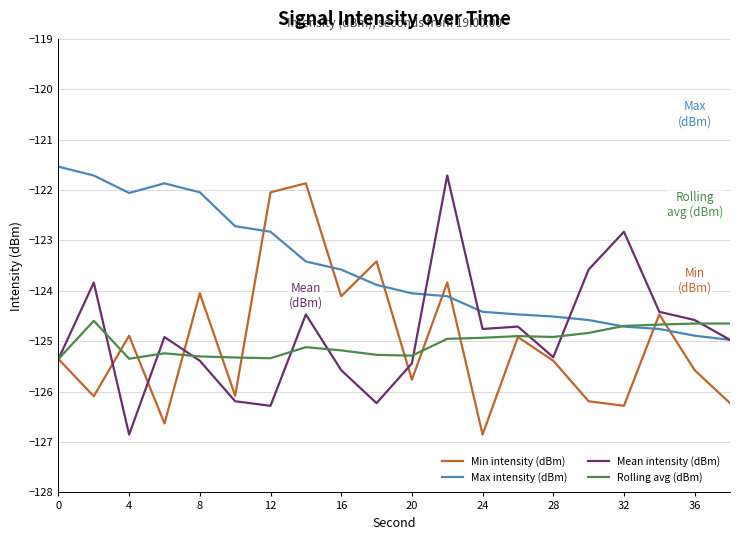

What is the difference between the second highest and minimum values in the Mean intensity (dBm) series?

4.0